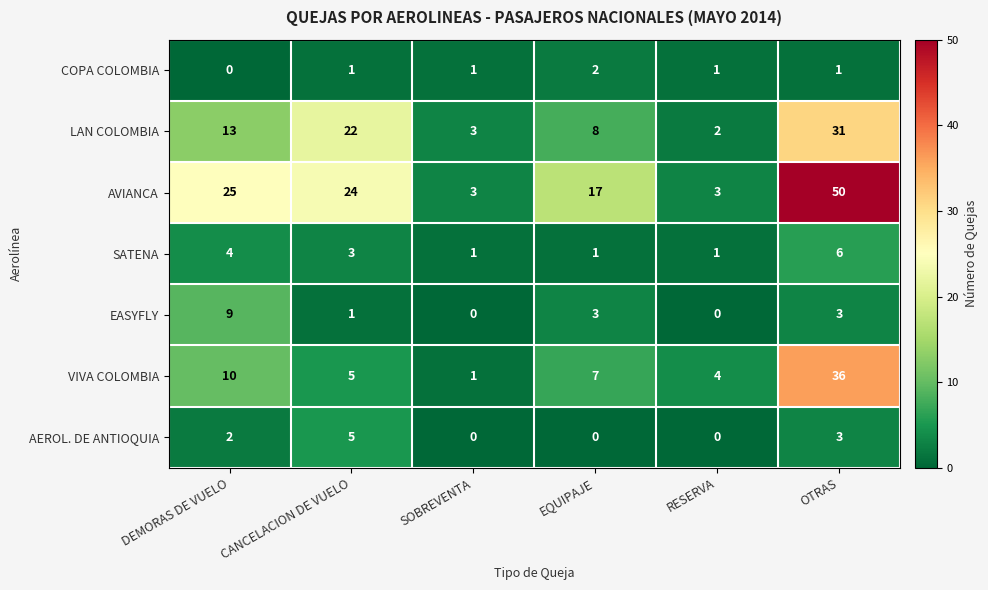

Count the EASYFLY values in the range 0 to 3.

5